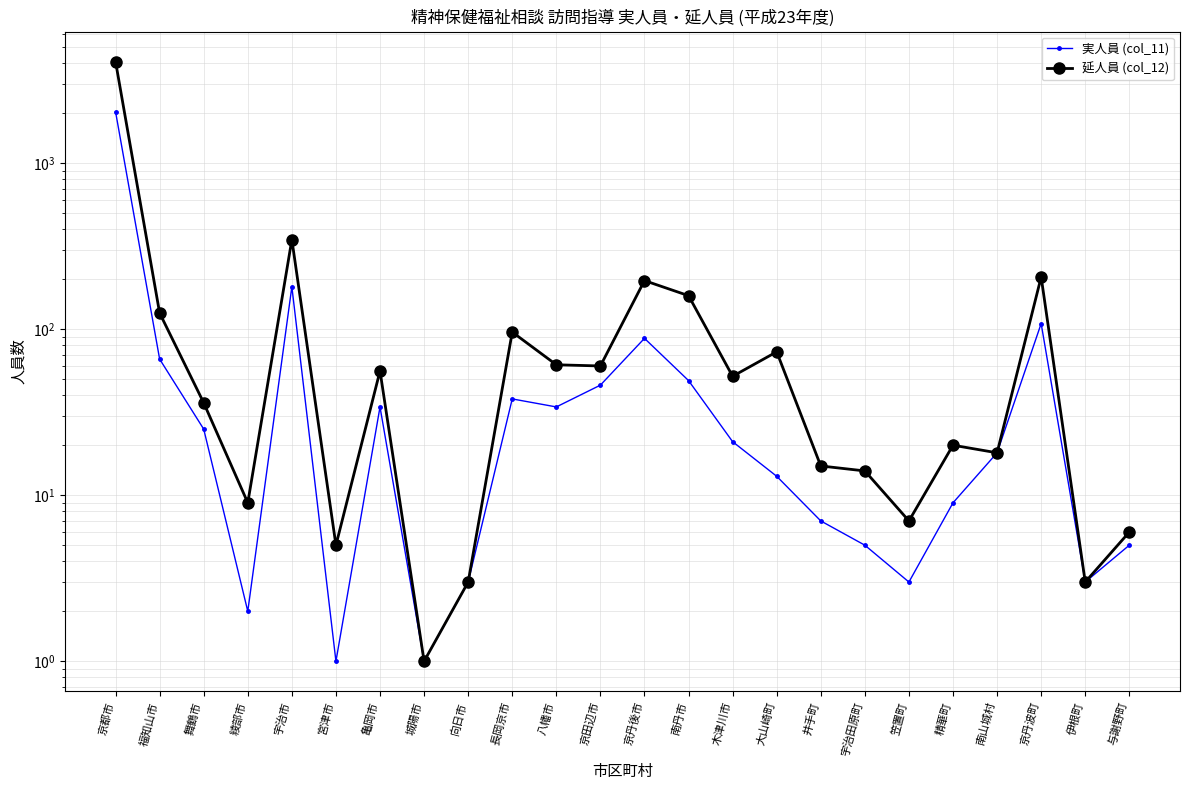

What is the highest value of the 実人員 (col_11) series?

2038